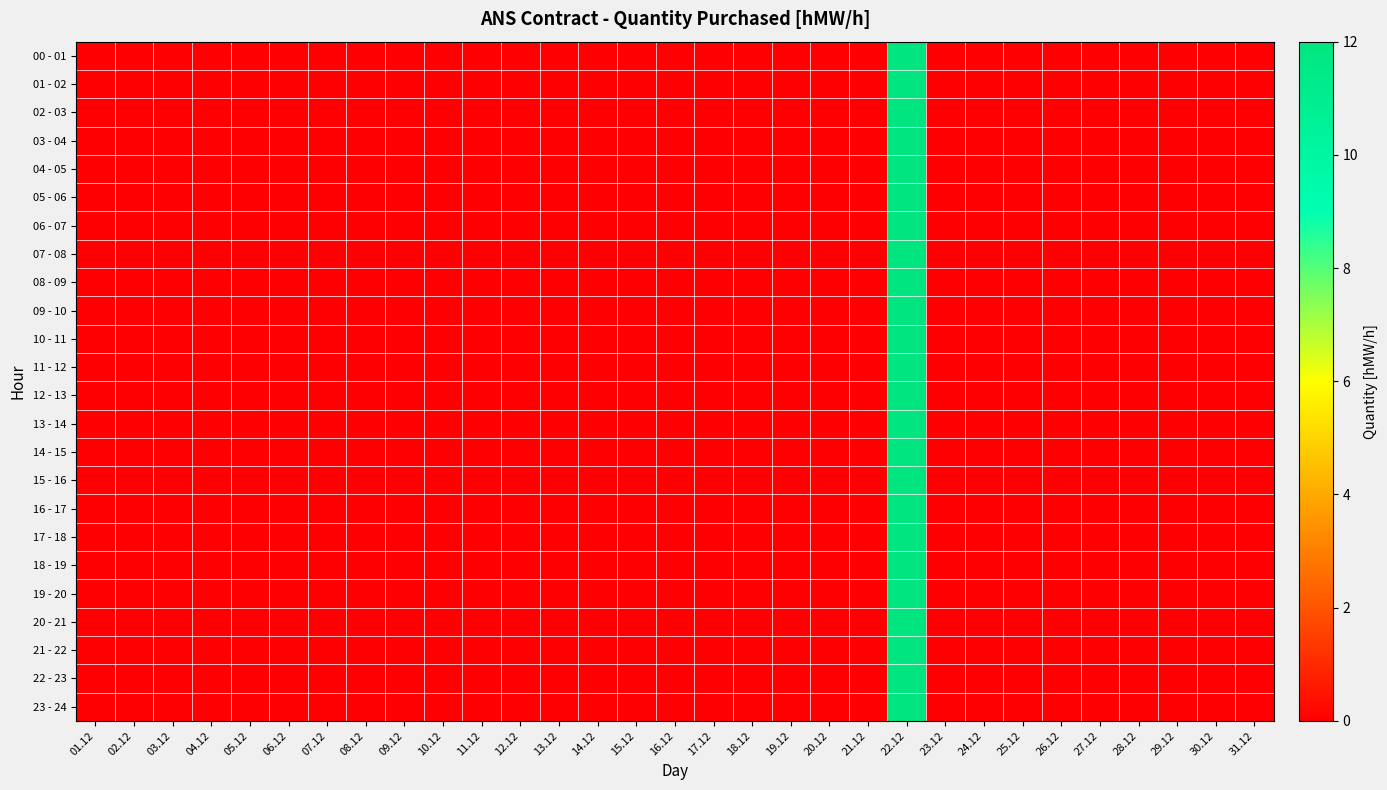

How many distinct data groups are displayed?

24